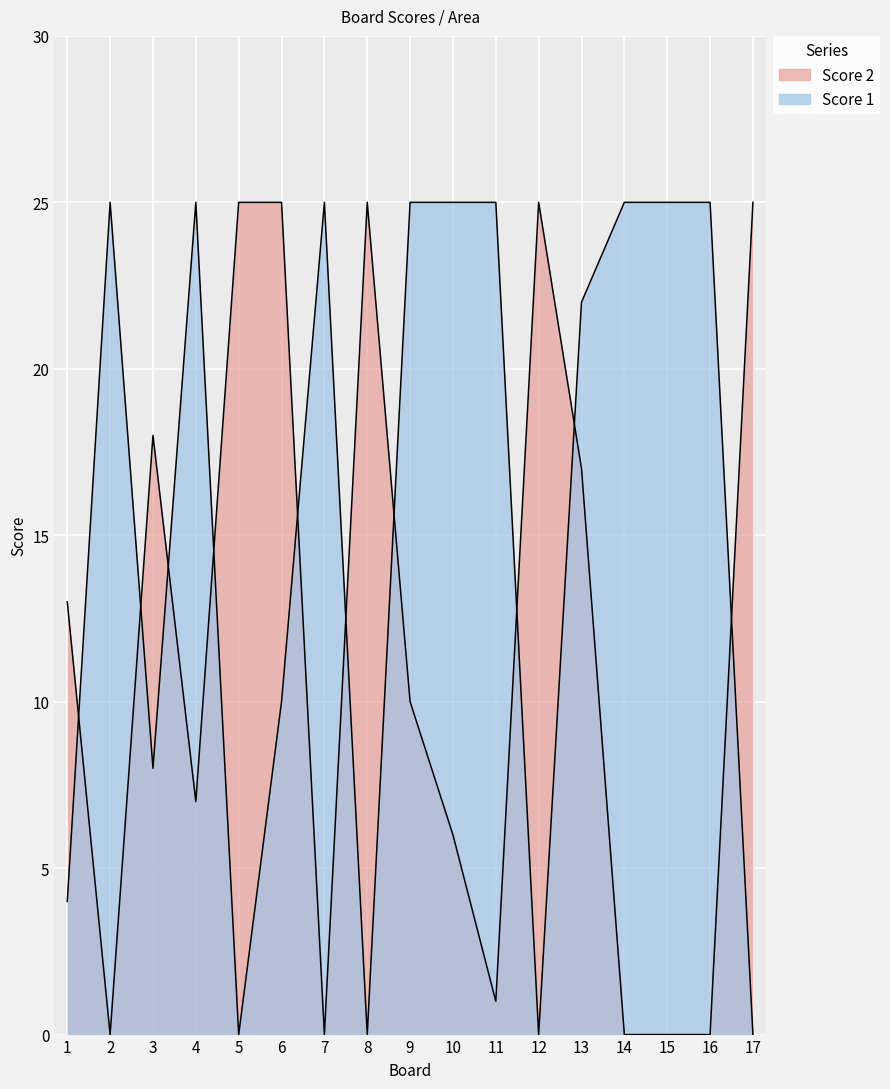

At which category does Score 2 reach its first local peak?

3